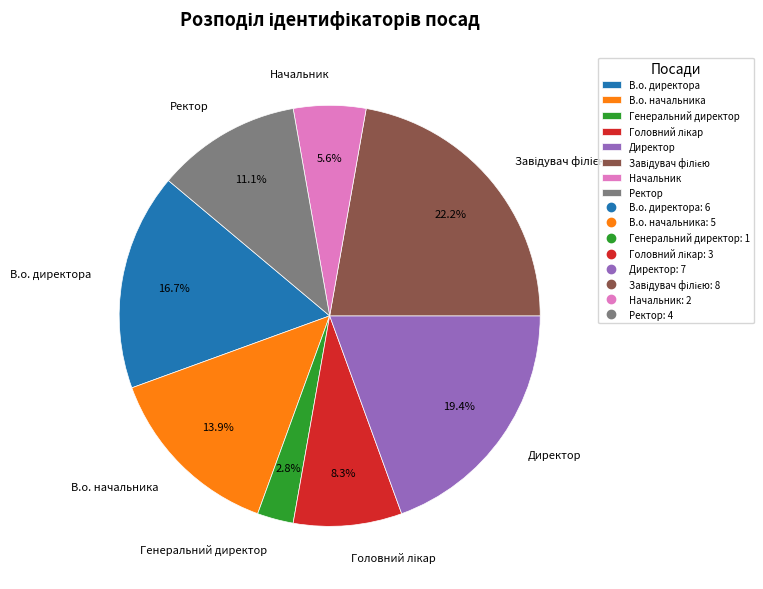

Is there any slice that represents more than half of the pie?

No